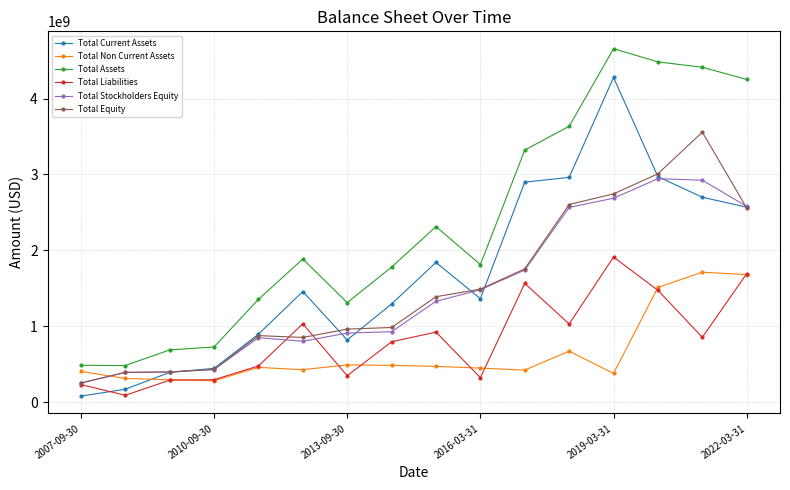

True or false: Total Stockholders Equity has more than 1 interior local peaks.

True